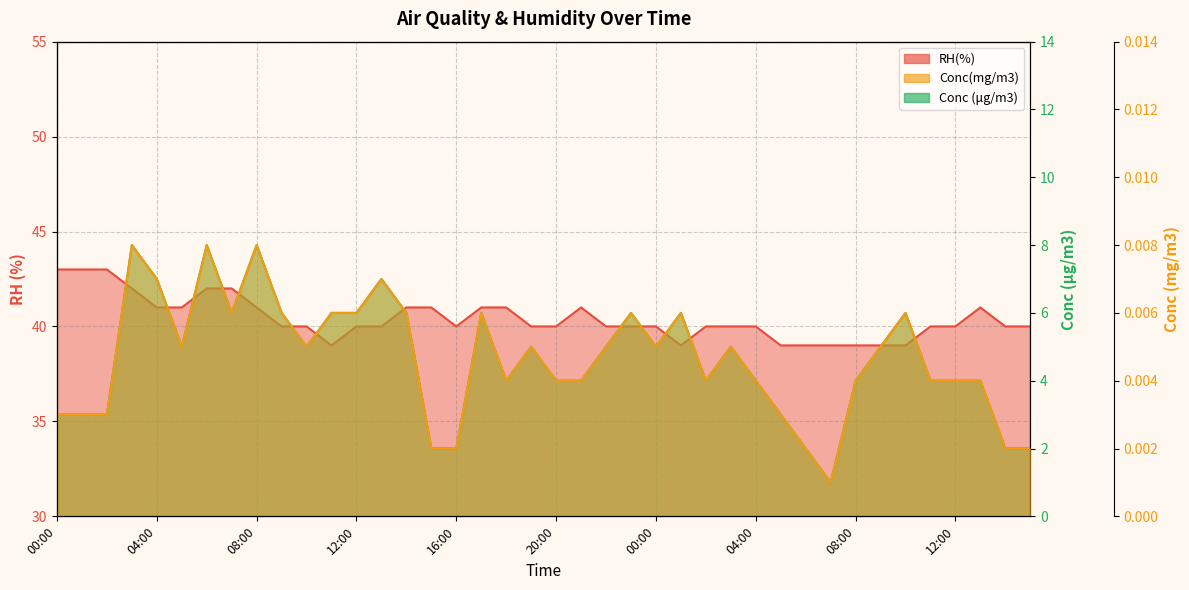

Between 11:00 and 15:00, which is larger?

15:00